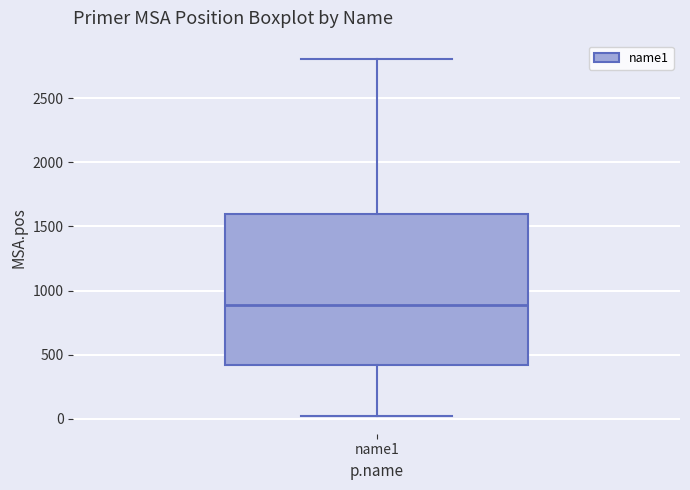

Where does the lower whisker of the box for name1 end on the y-axis? The values are not printed on the chart, so give them approximately, as read against the axis.

0